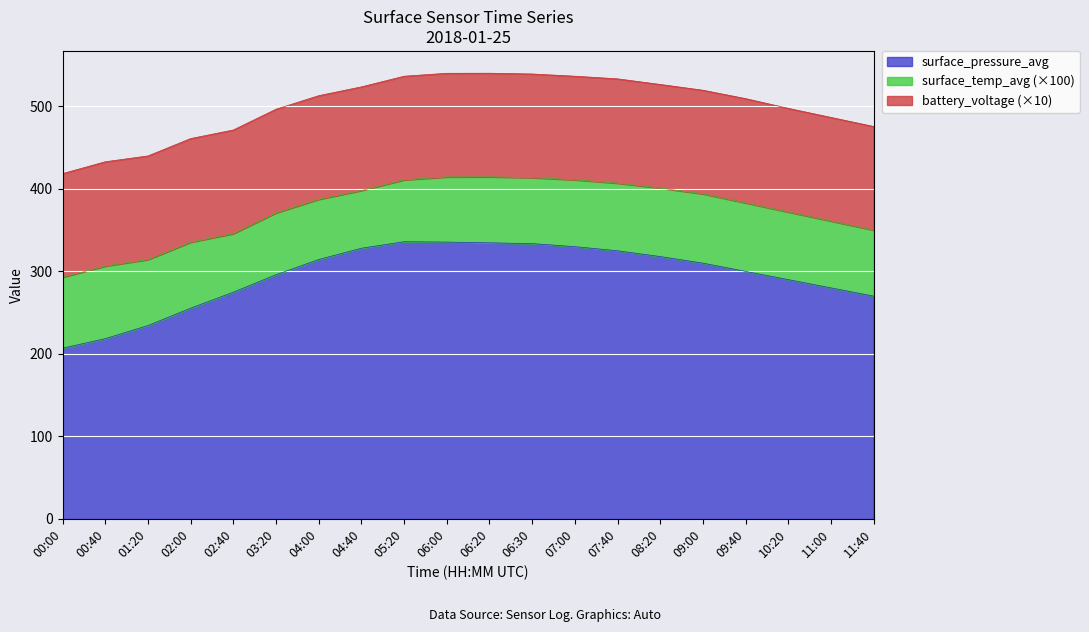

True or false: battery_voltage and surface_temp_avg intersect in this chart.

False